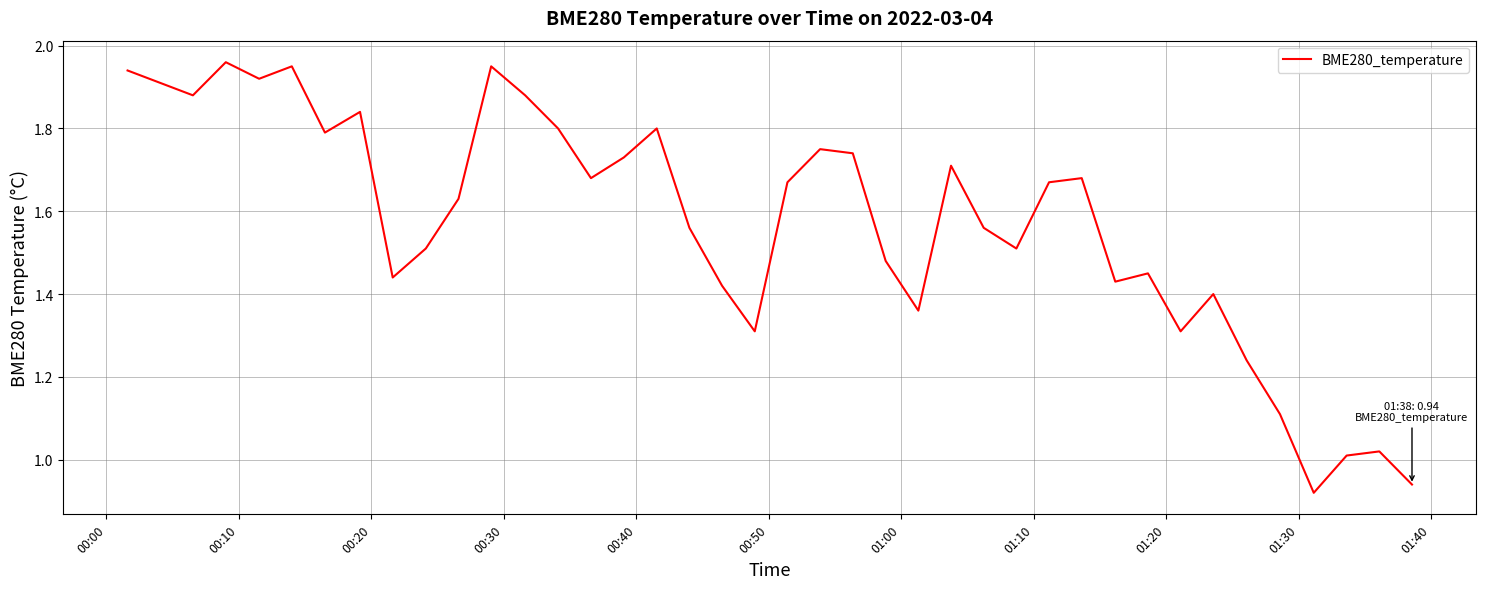

What is the sum of all values?

62.9